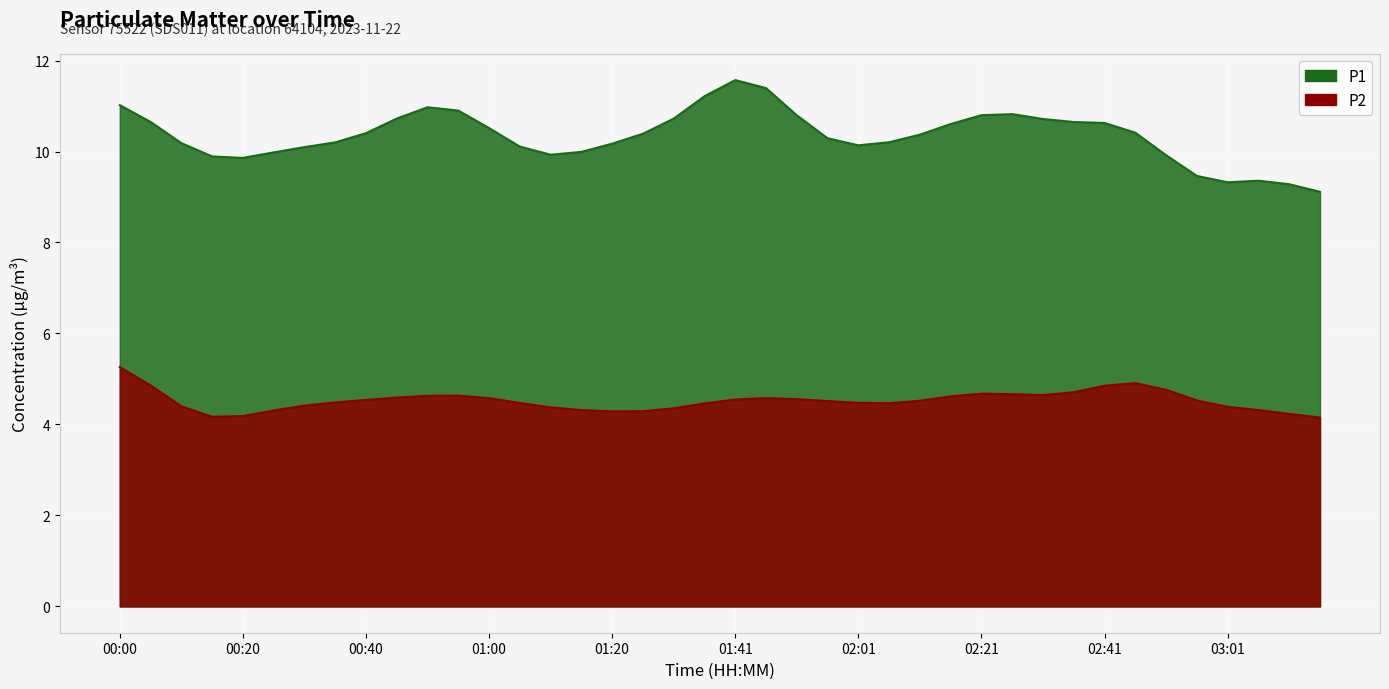

List the series in order of their overall mean, highest first.

P1, P2